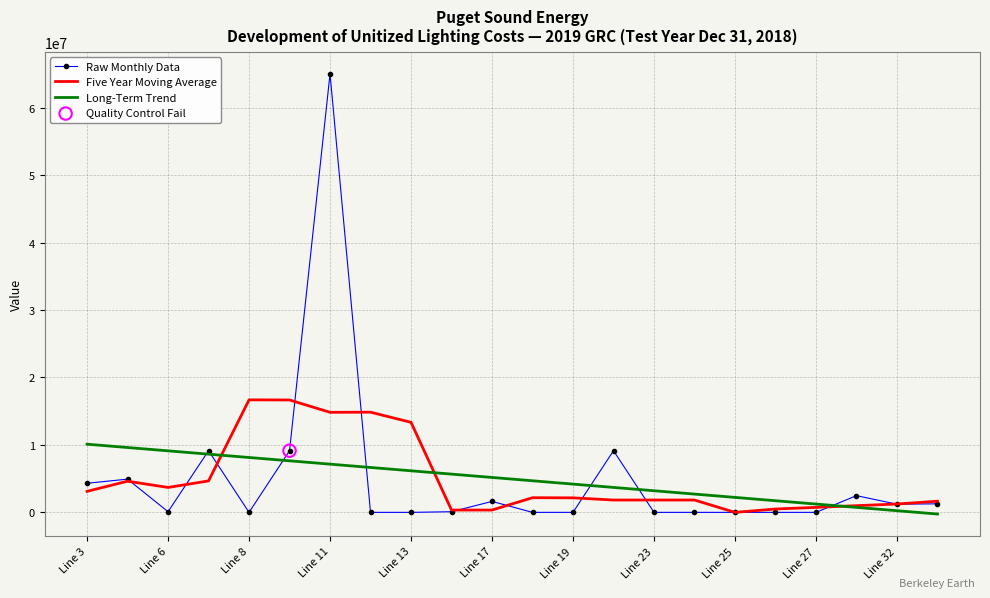

At how many categories does at least one series exceed 43793651?

1